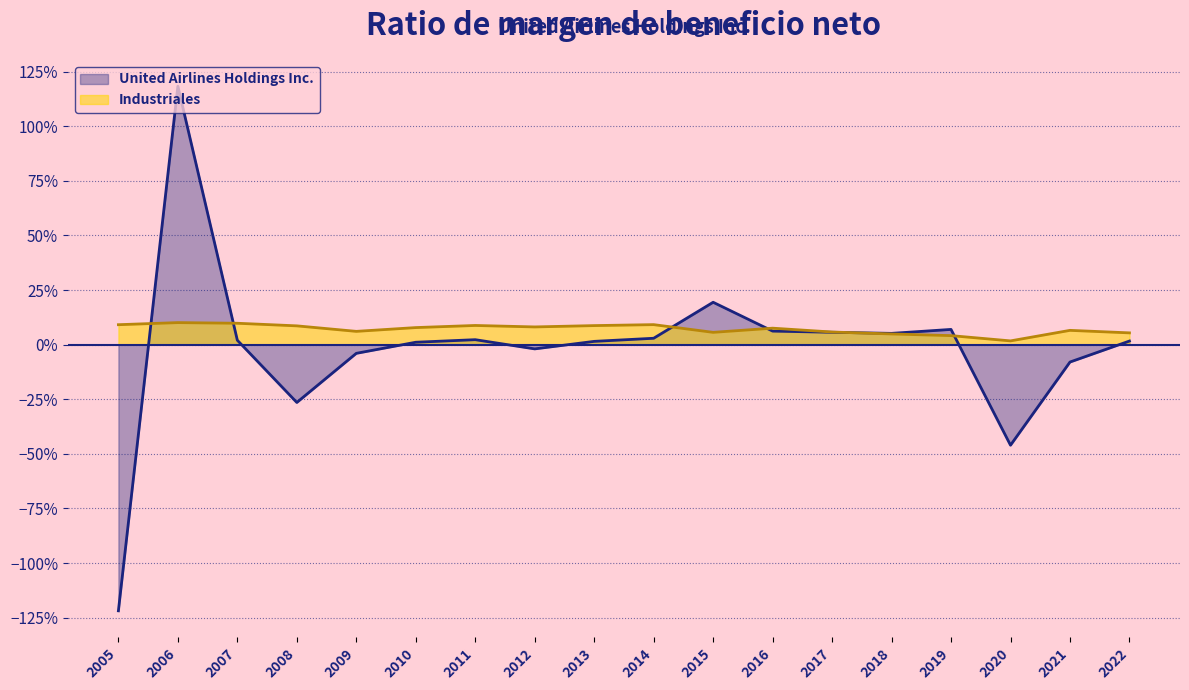

Between 2010 and 2020, which is larger?

2010